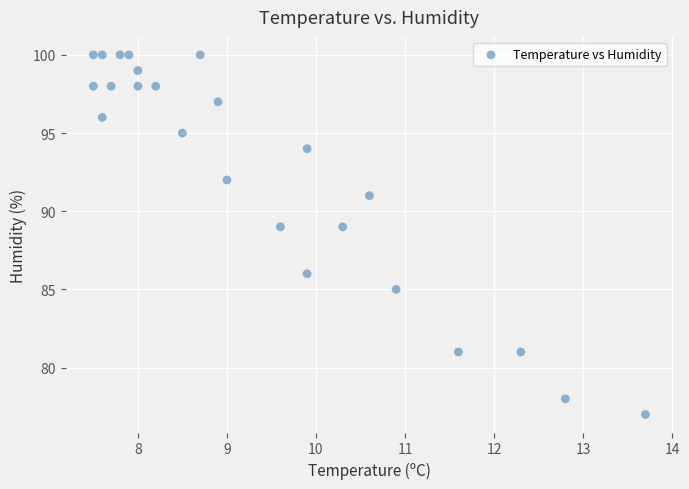

What is the range of Y values (max minus min)?

23